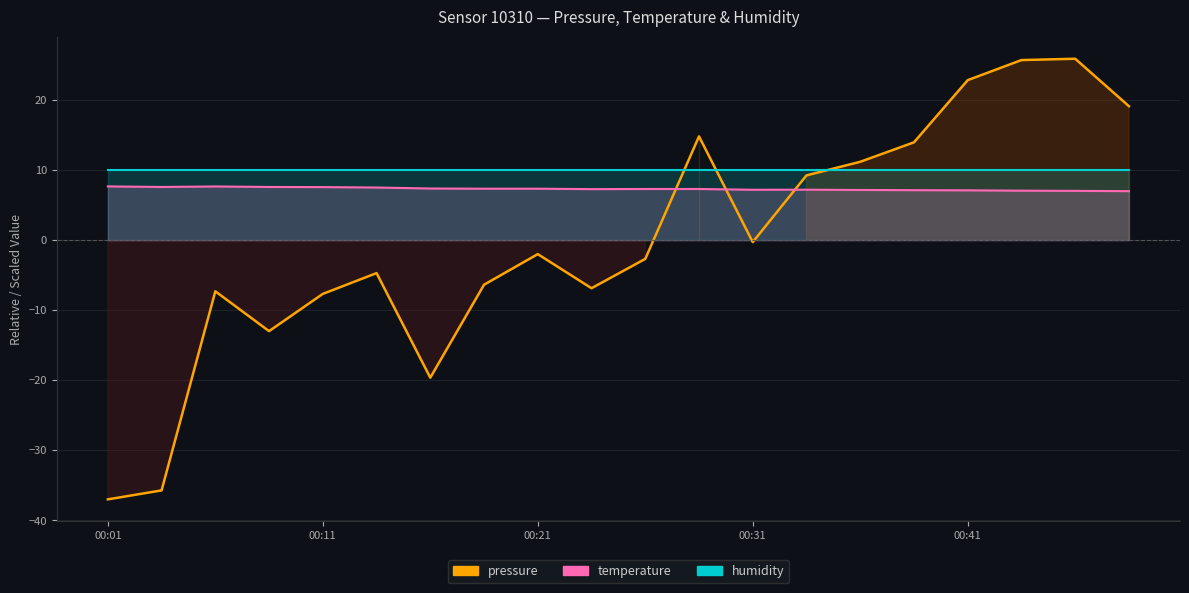

Where is pressure nearest to the value -5?

5